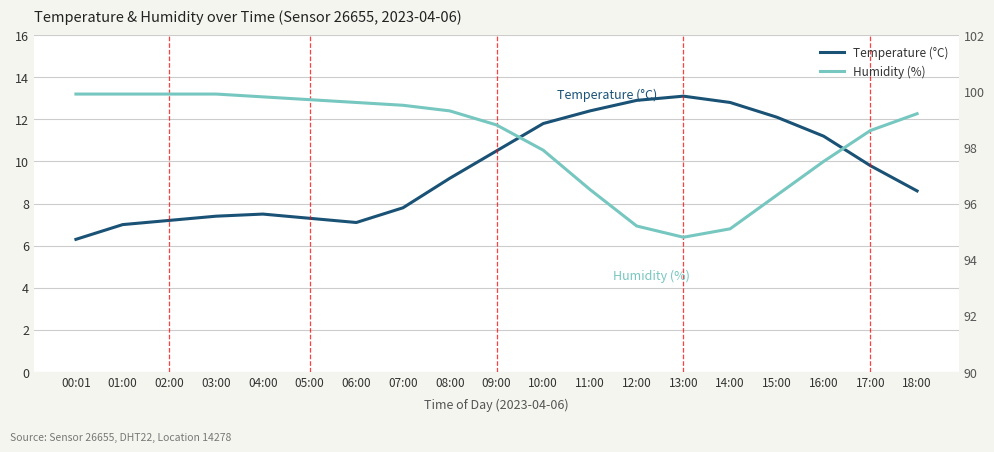

True or false: Temperature (°C) has more than 1 interior local peaks.

True